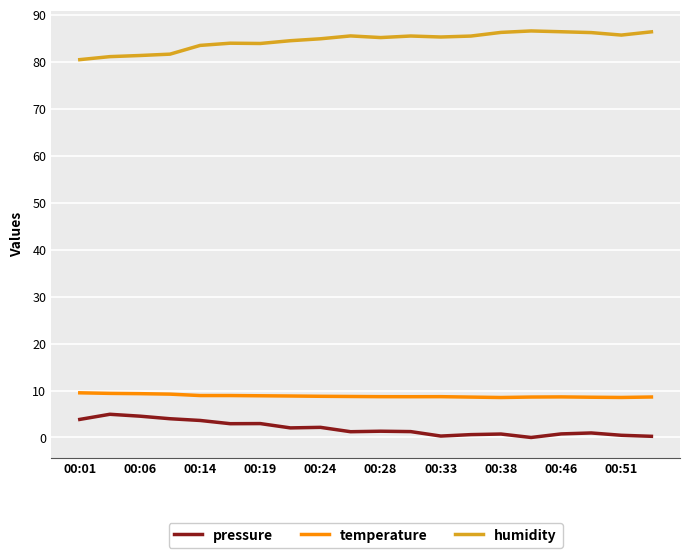

What are all the series names shown in the legend?

pressure, temperature, humidity